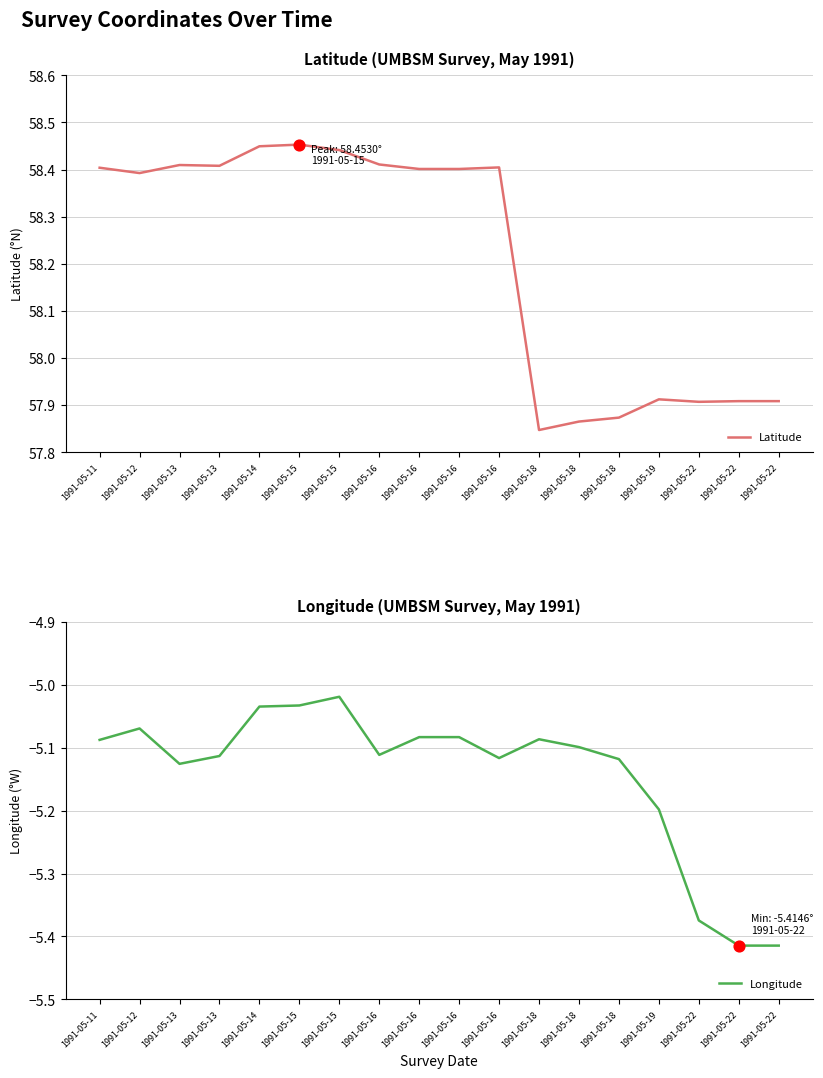

At which category is the sum across all series the highest?

1991-05-15